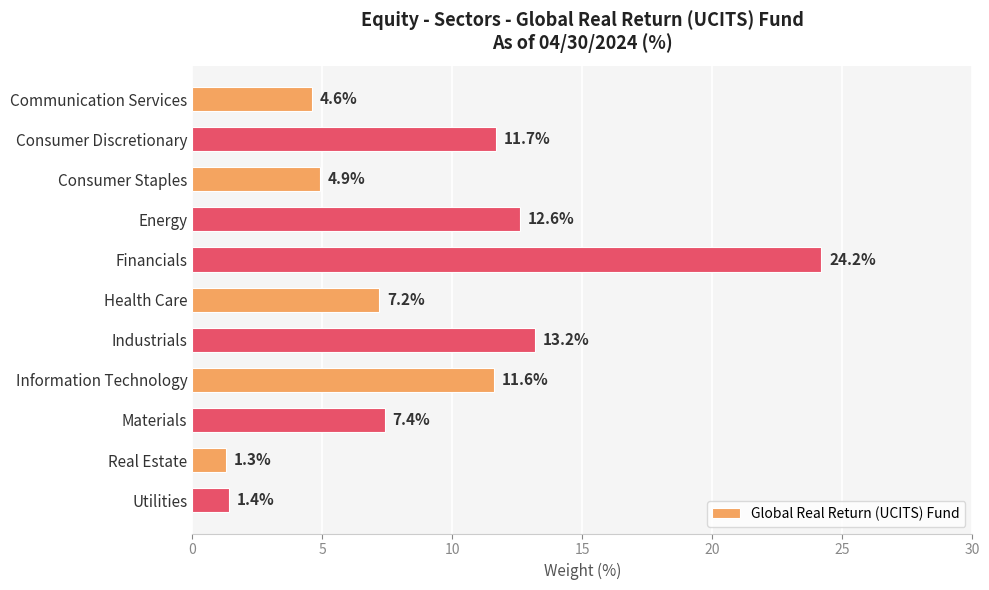

What is the difference between the maximum and second lowest values?

22.8